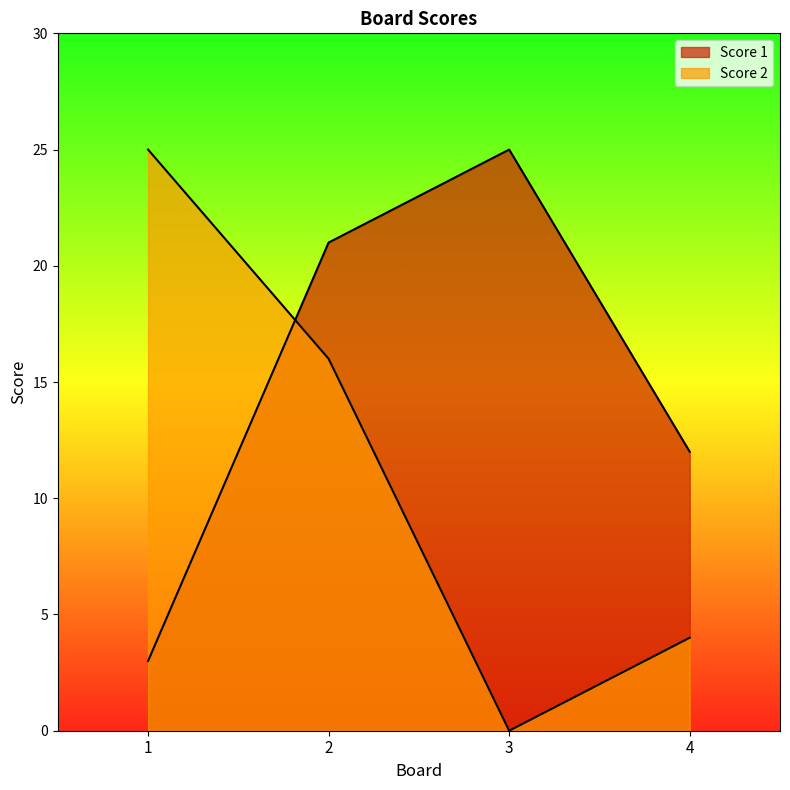

What are all the series names shown in the legend?

Score 1, Score 2